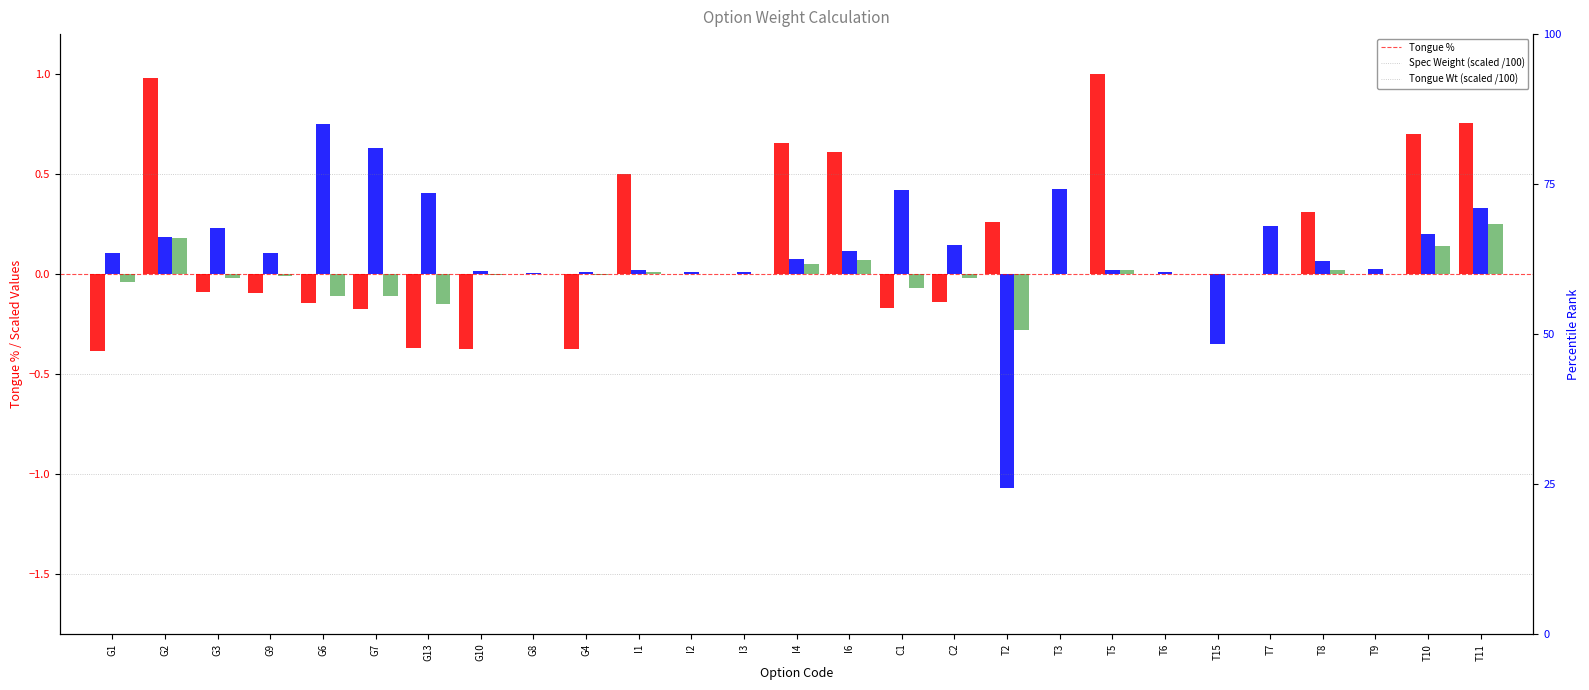

What is the maximum value shown in the chart?

1.0